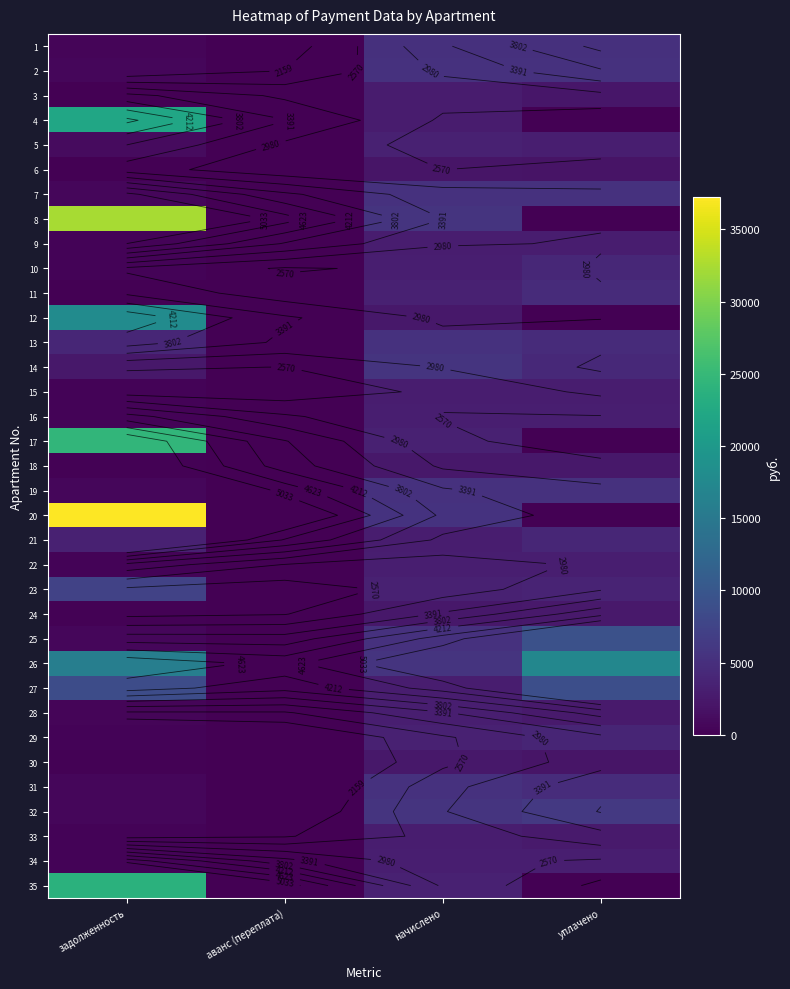

Which series changed the most between задолженность and аванс (переплата)?

20